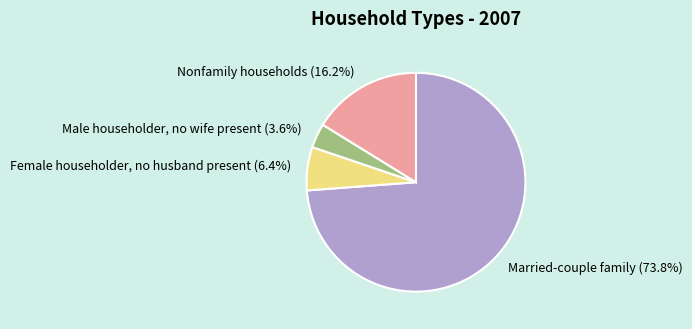

True or false: Nonfamily households accounts for 16% of the total.

True